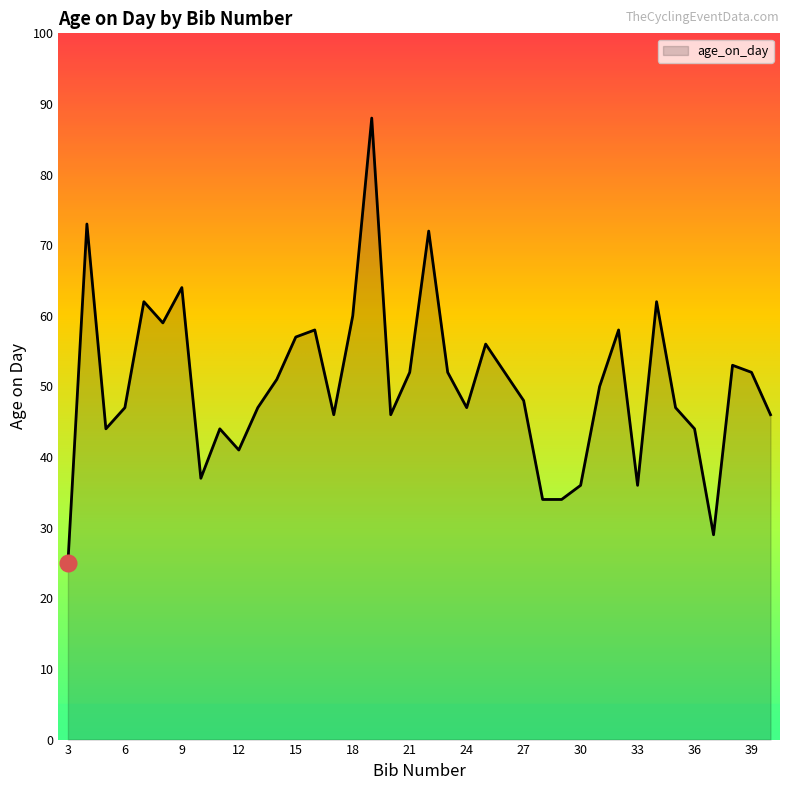

How many lines are shown in the chart?

1